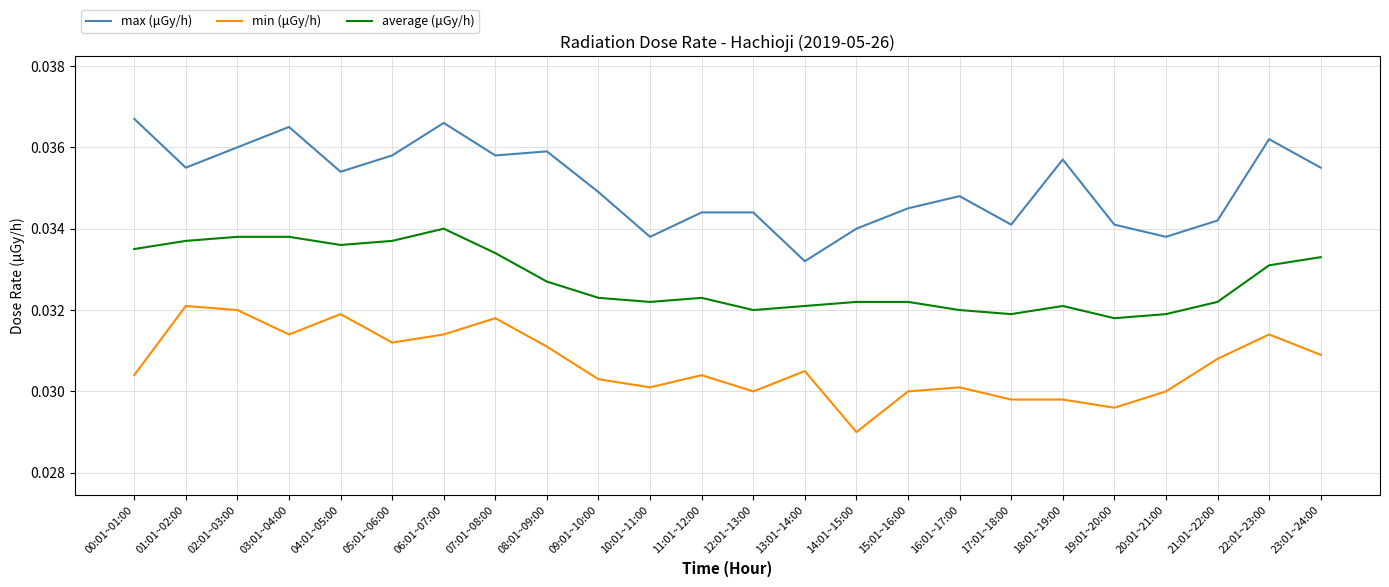

What is the sum of the max (μGy/h) values at 14:01~15:00 and 18:01~19:00?

0.1